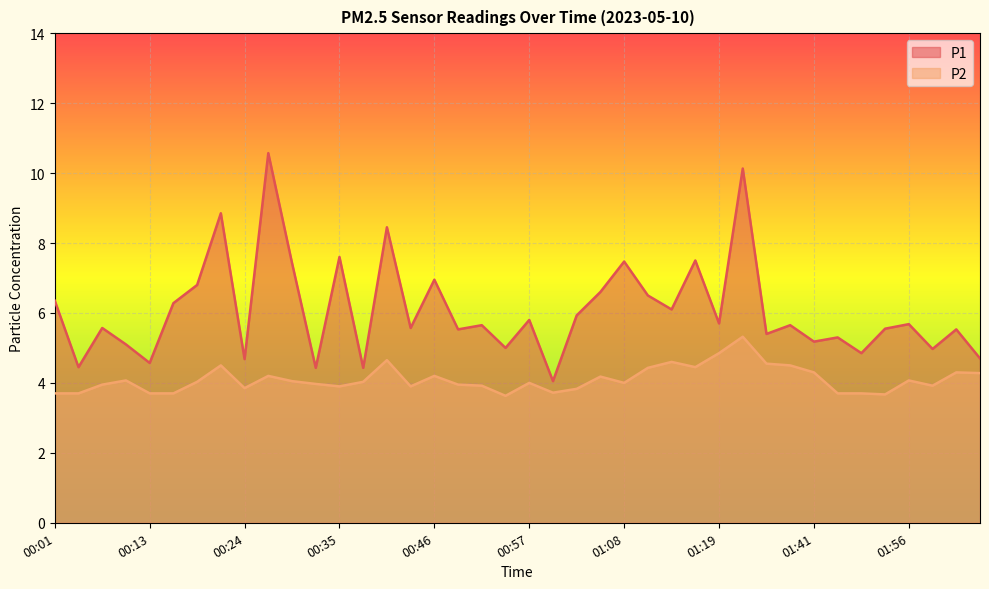

Rank the categories by P2 value from highest to lowest.

01:22, 01:19, 00:40, 01:13, 01:32, 00:21, 01:35, 01:16, 01:11, 01:41, 02:02, 02:04, 00:26, 00:46, 01:05, 00:10, 01:56, 00:29, 00:18, 00:37, 00:57, 01:08, 00:32, 00:07, 00:48, 00:51, 01:59, 00:35, 00:43, 00:24, 01:02, 01:00, 00:01, 00:04, 00:13, 00:15, 01:48, 01:50, 01:53, 00:54